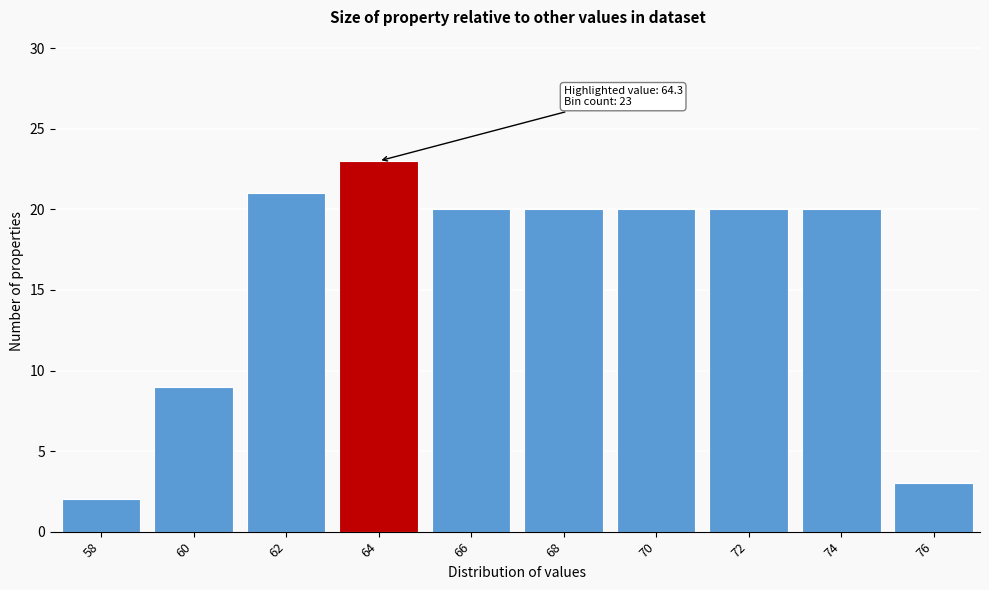

Reading left to right, extract all data points from this chart.

58=2	60=9	62=21	64=23	66=20	68=20	70=20	72=20	74=20	76=3